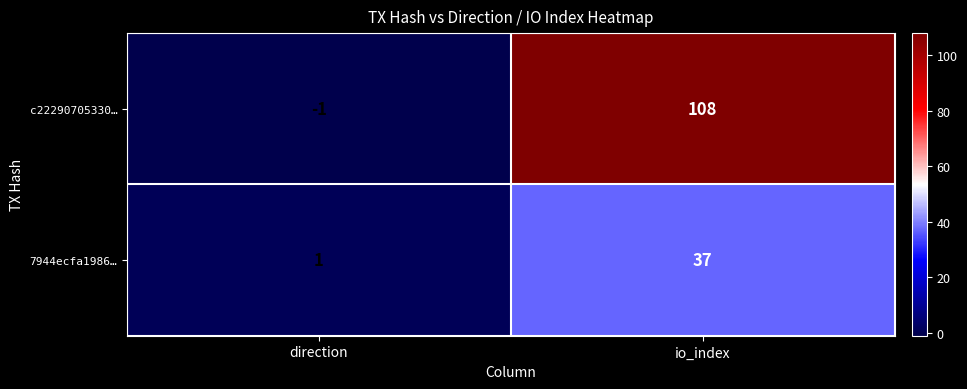

Rank the series at direction from highest to lowest value.

7944ecfa1986…, c22290705330…